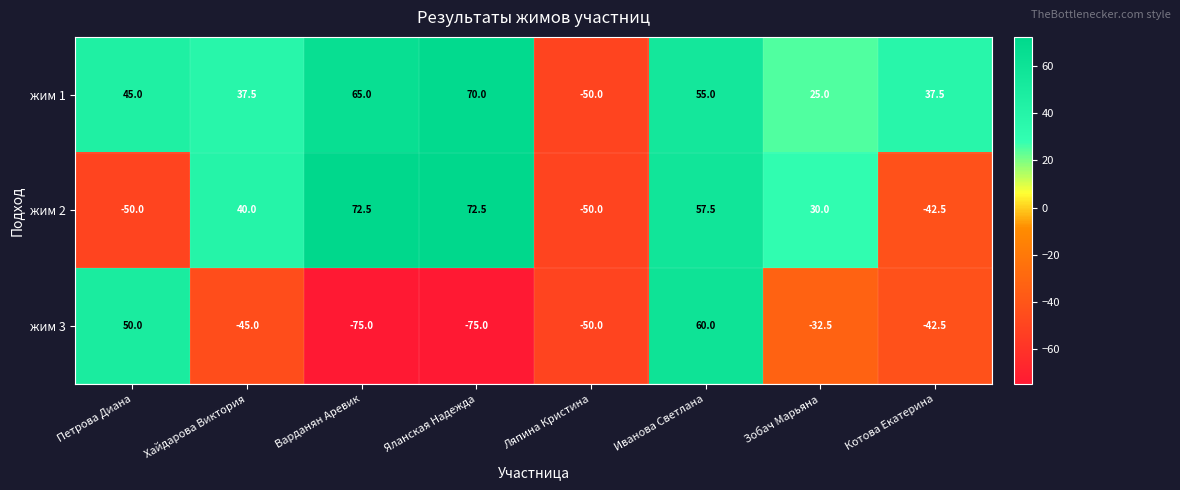

How many categories are shown in the chart?

8